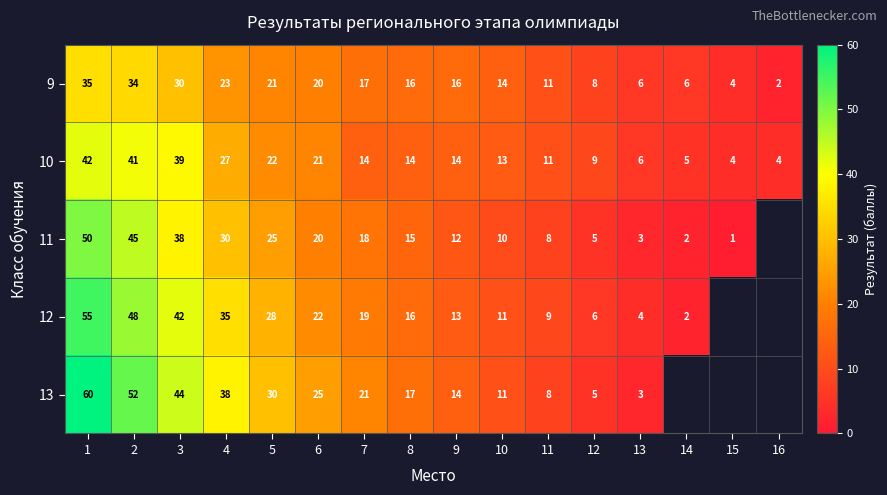

Between 3 and 7, which series saw the biggest shift?

10